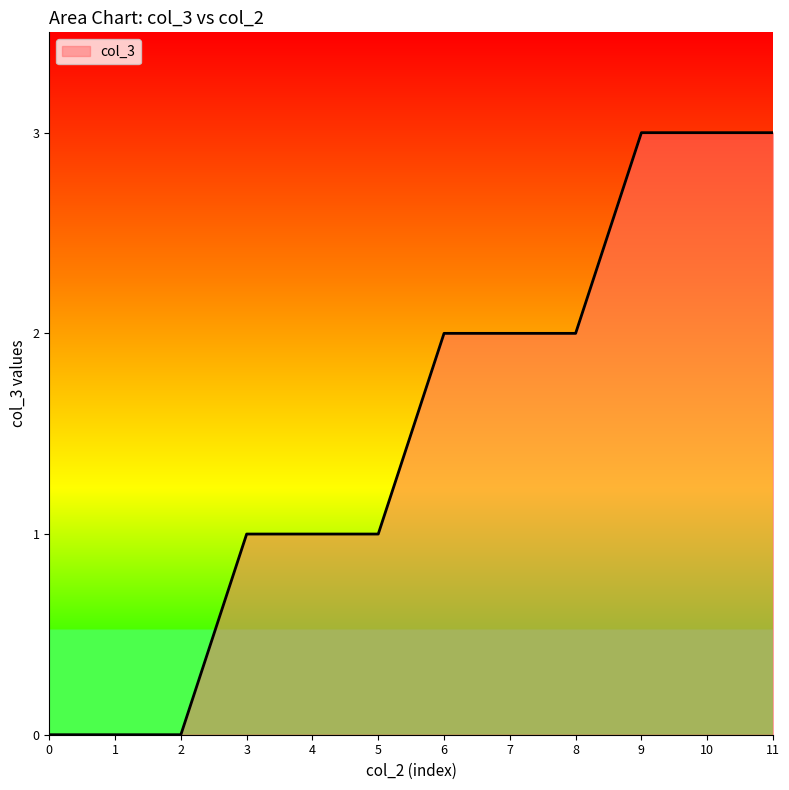

Reading left to right, list all the values displayed in this chart.

0=0	1=0	2=0	3=1	4=1	5=1	6=2	7=2	8=2	9=3	10=3	11=3